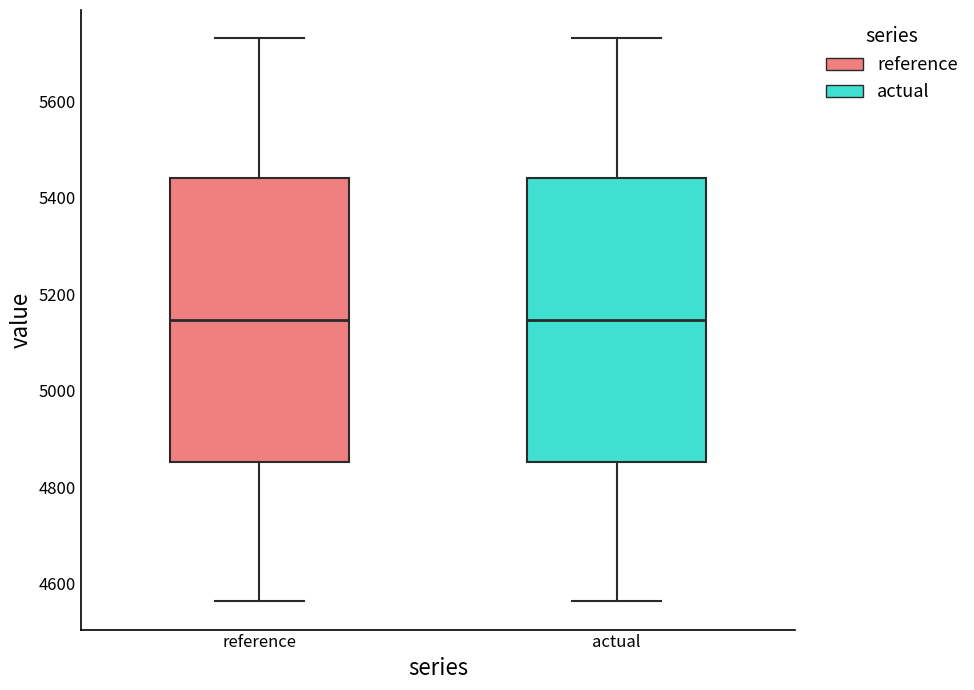

Reading left to right, transcribe this box plot: for each box, give where its median line is, the range the box spans, and where its two whiskers end, as read against the y-axis. The values are not printed on the chart, so give them approximately, as read against the axis.

reference: median 5140, box 4860 to 5440, whiskers 4560 to 5740
actual: median 5140, box 4860 to 5440, whiskers 4560 to 5740